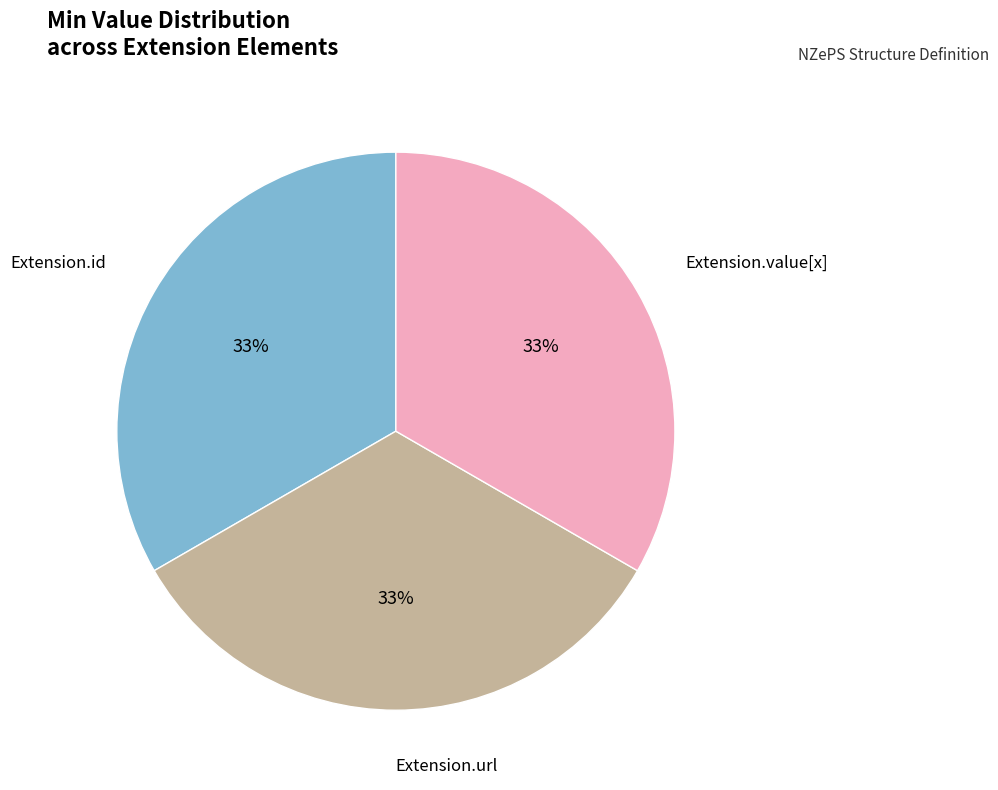

To the nearest percent, what is the average slice percentage?

33%